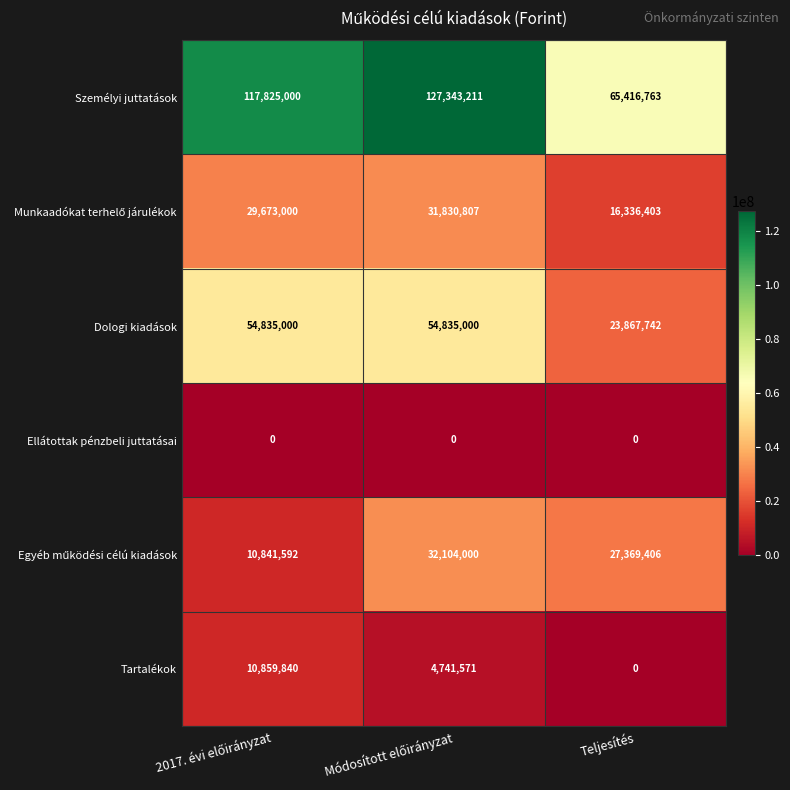

Which series has the widest spread of values?

Személyi juttatások